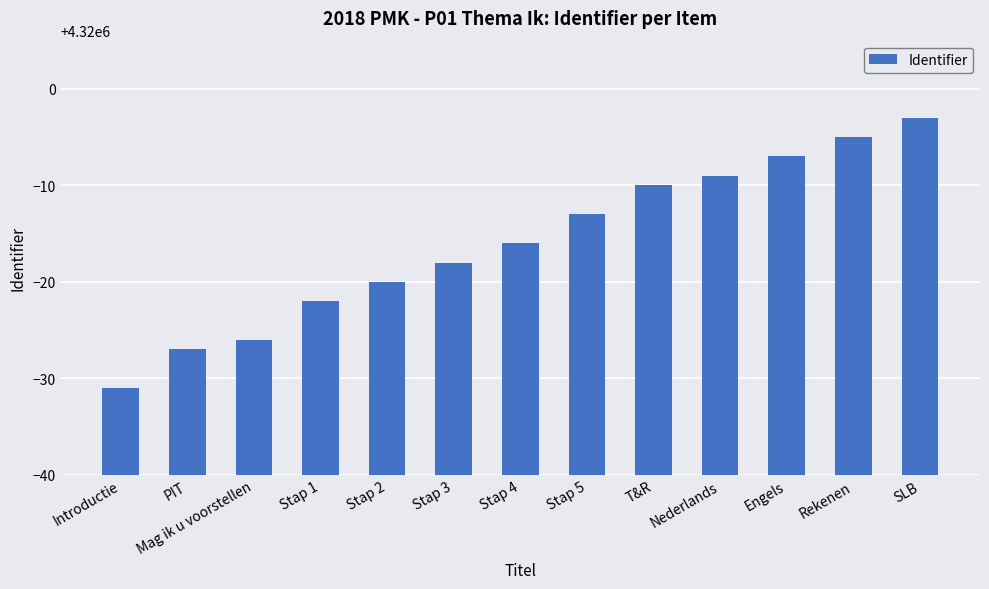

What value does the data have at Engels, to the nearest 5?

4319995